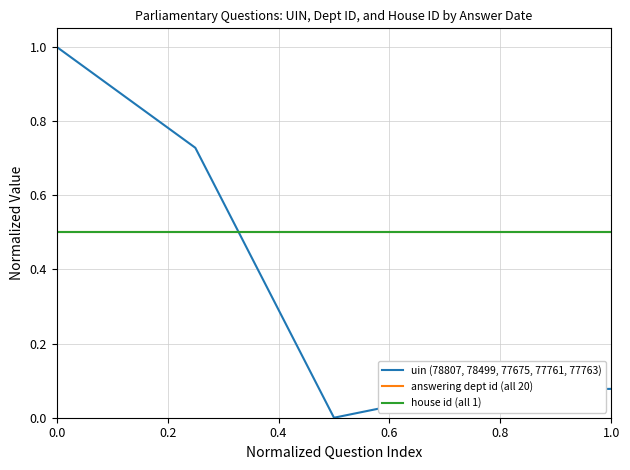

Does the chart display data point markers on the line(s)?

No